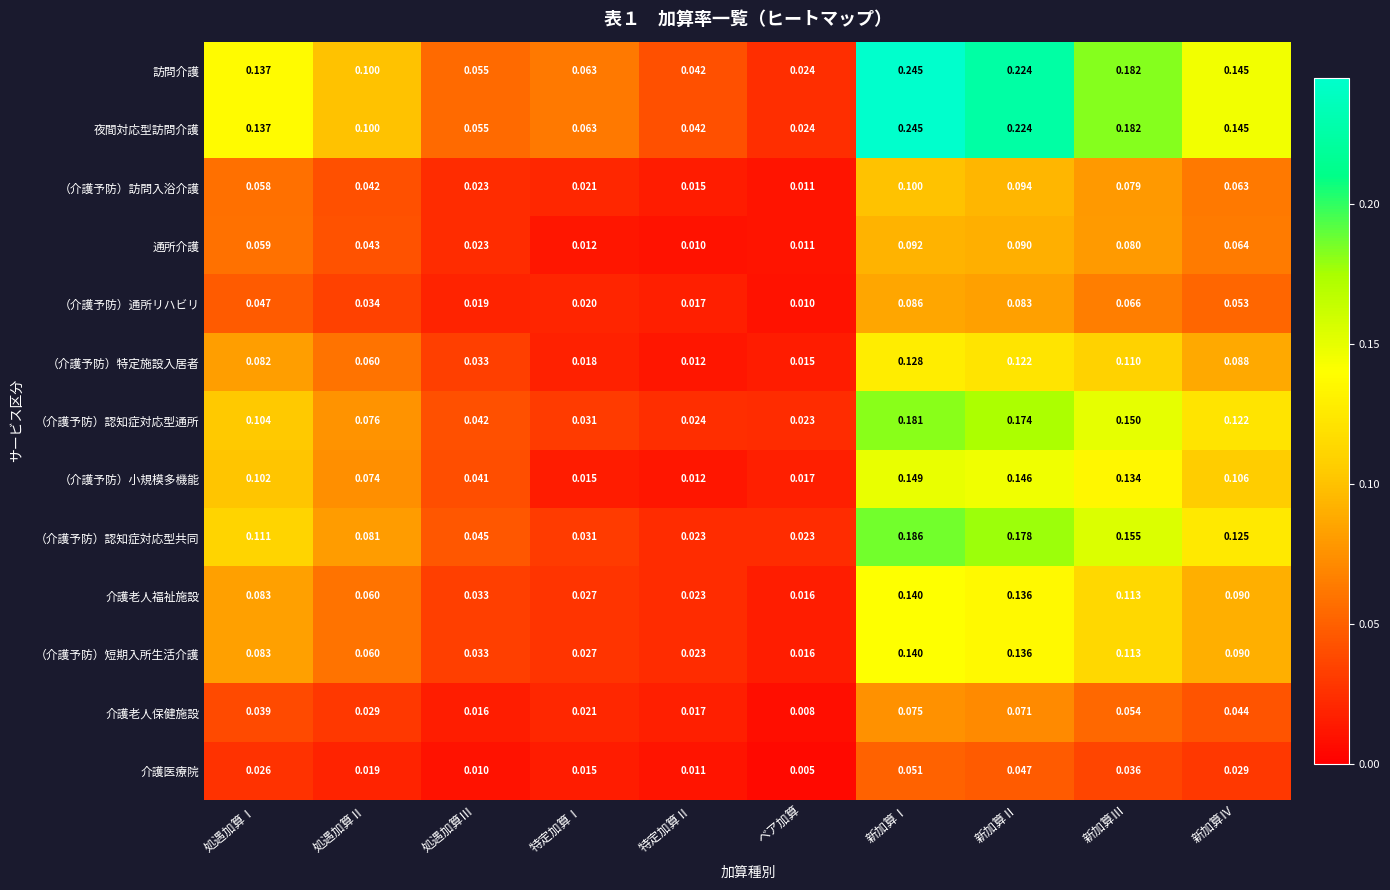

Which series changed the most between 処遇加算Ⅲ and 特定加算Ⅱ?

（介護予防）小規模多機能